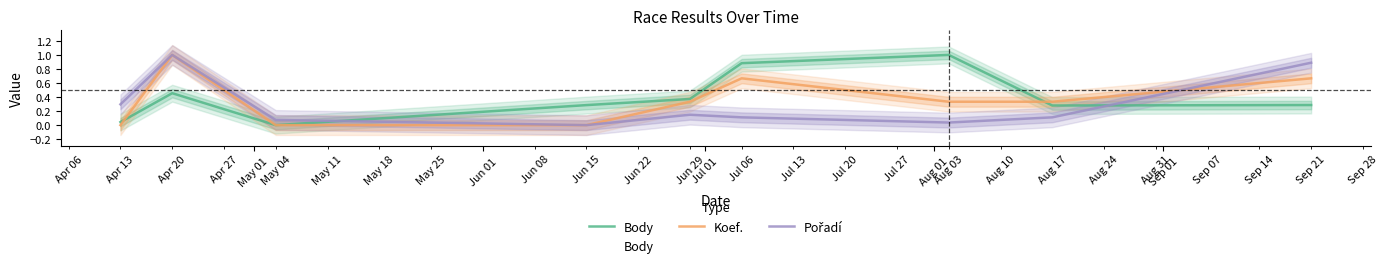

True or false: Pořadí has a value of 0.1 at Jul 01.

True